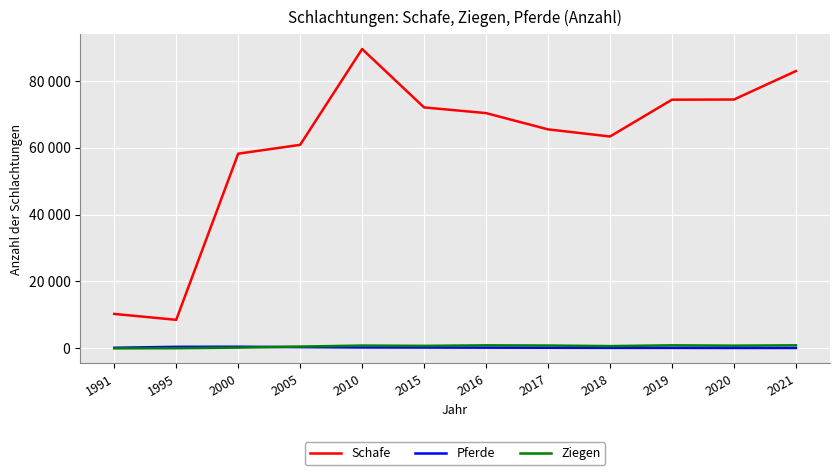

What are all the series names shown in the legend?

Schafe, Pferde, Ziegen